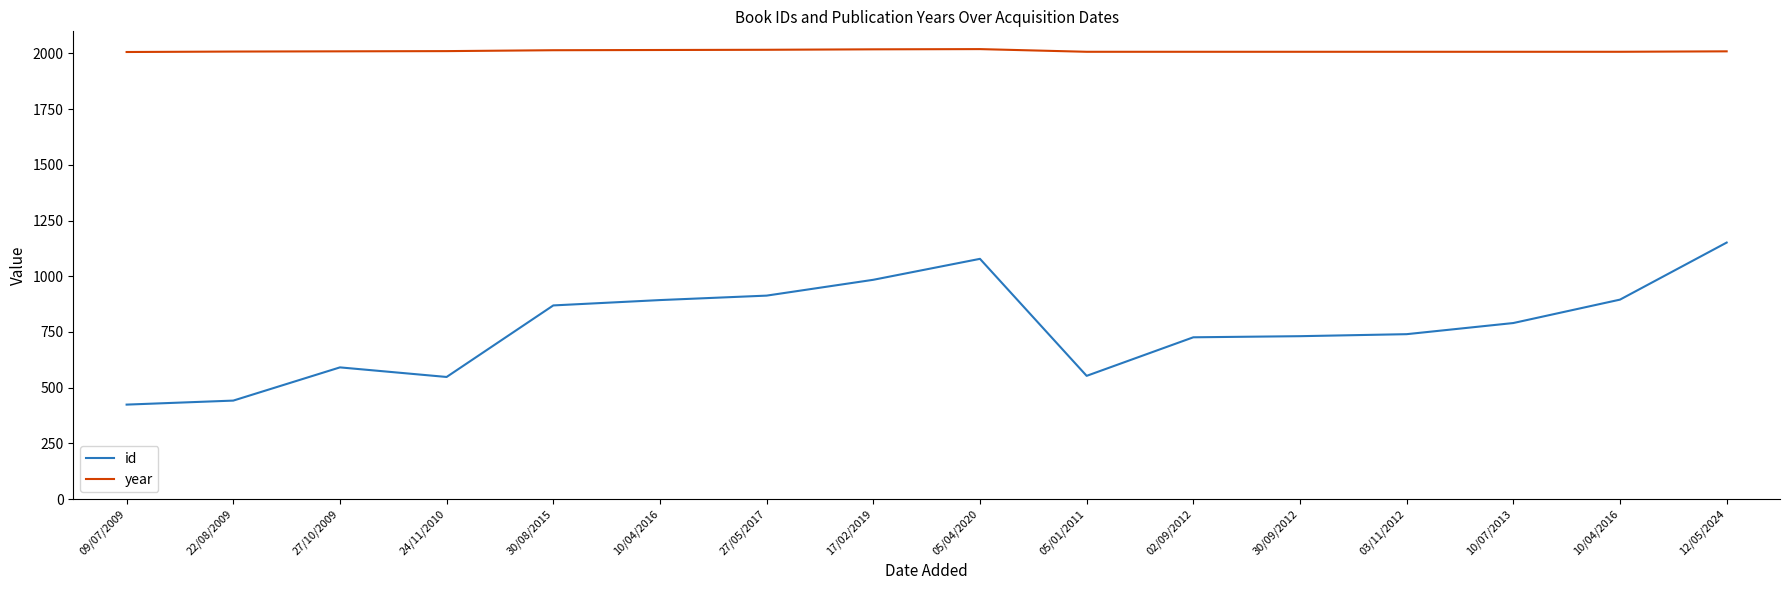

Which category has the lowest value in the year series?

09/07/2009